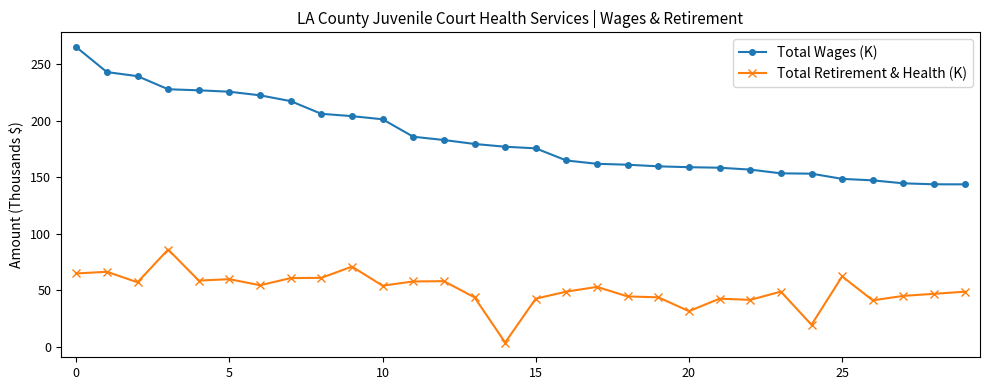

Which series has the widest spread of values?

Total Wages (K)